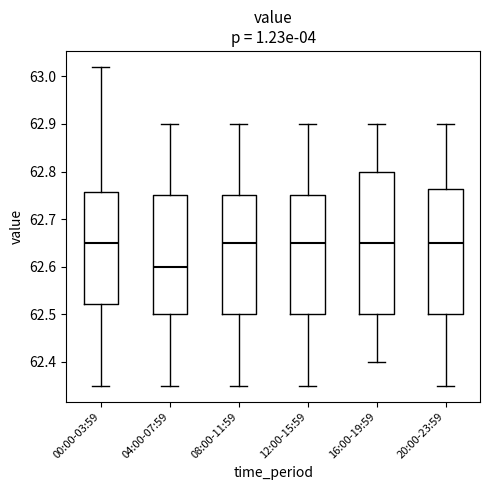

Which box has the lowest median line?

04:00-07:59